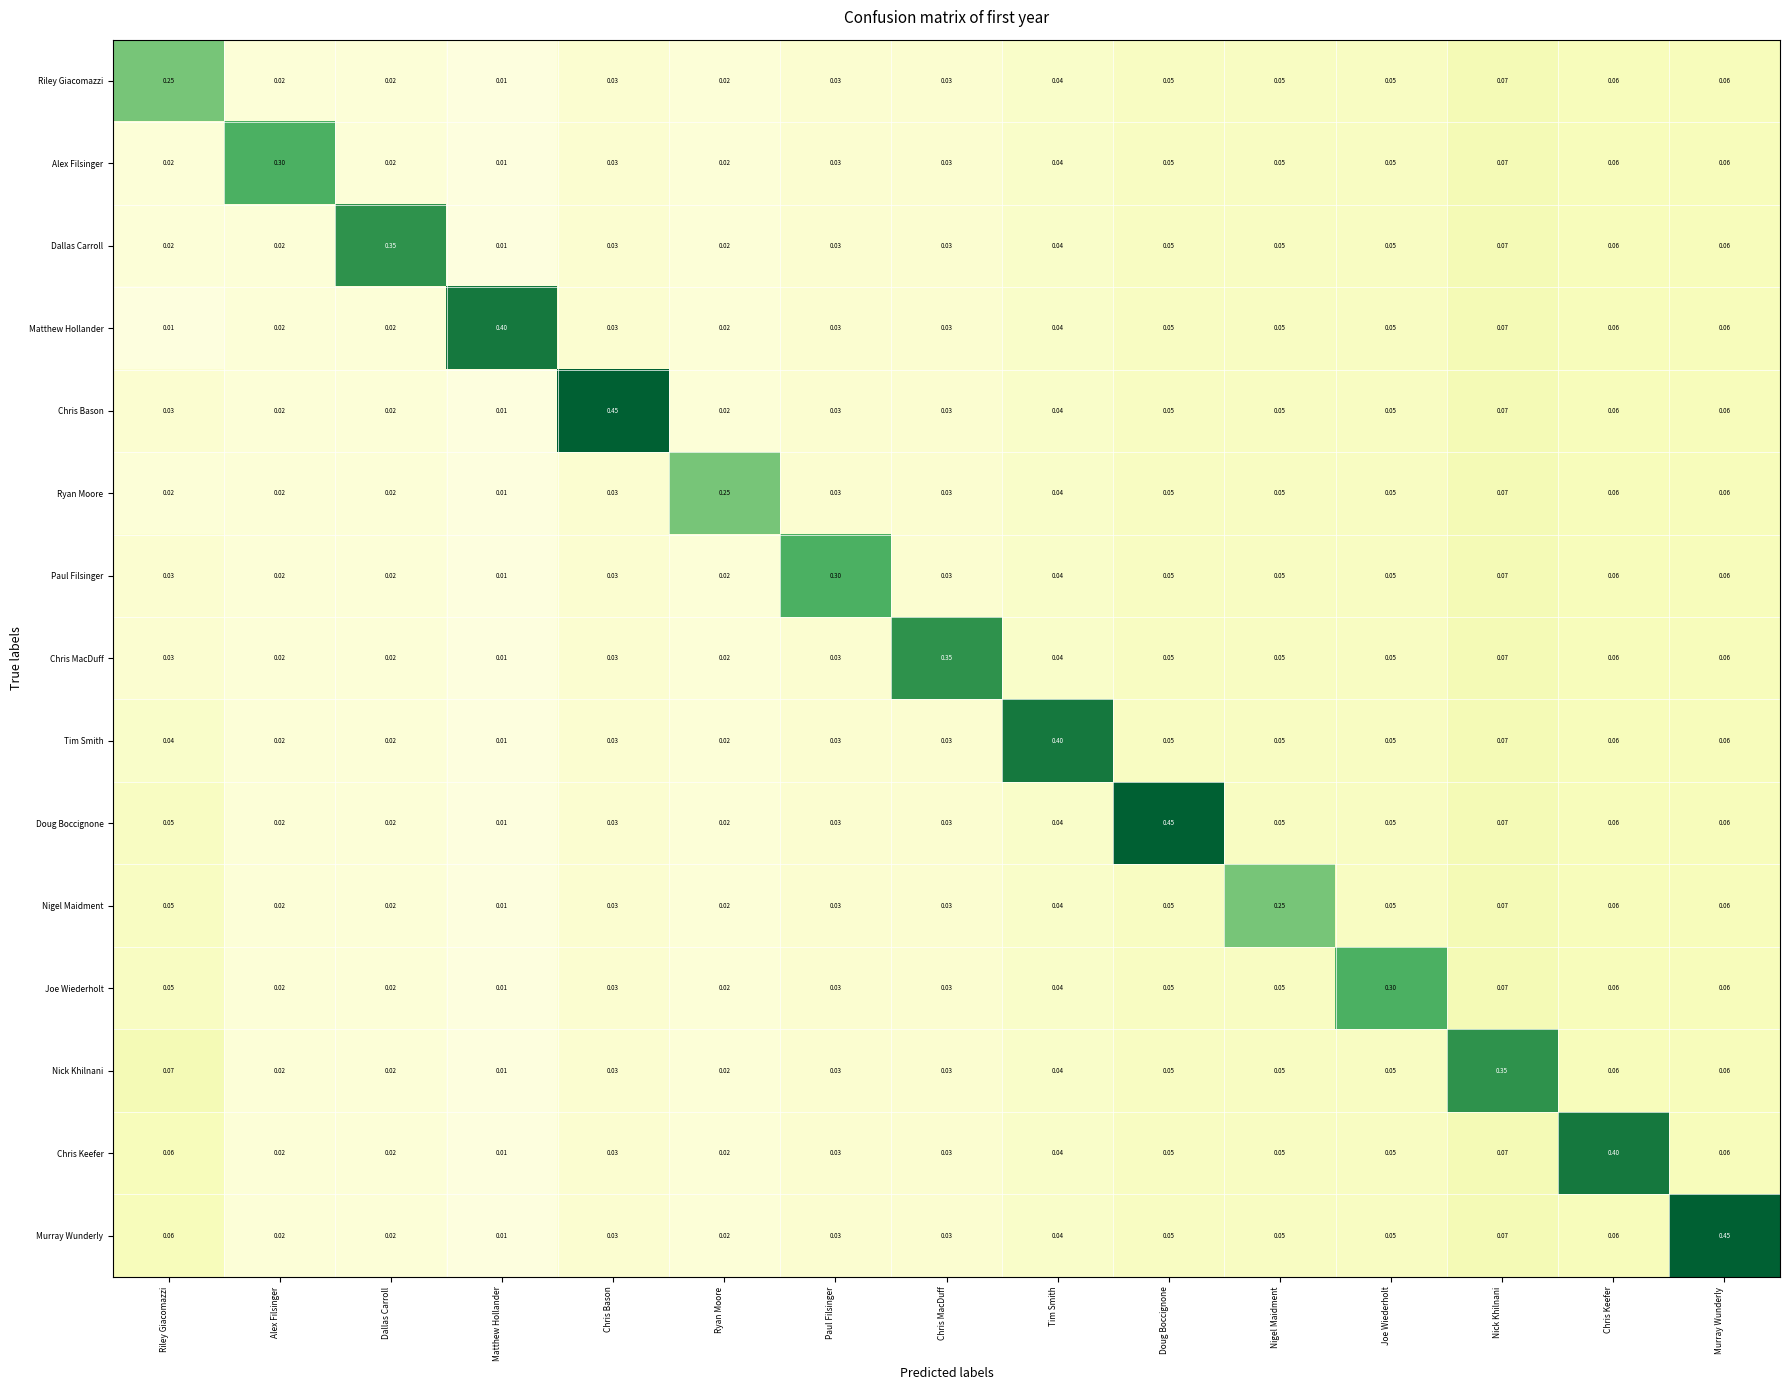

Is the value of Nigel Maidment at Dallas Carroll greater than the value of Riley Giacomazzi at Riley Giacomazzi?

No